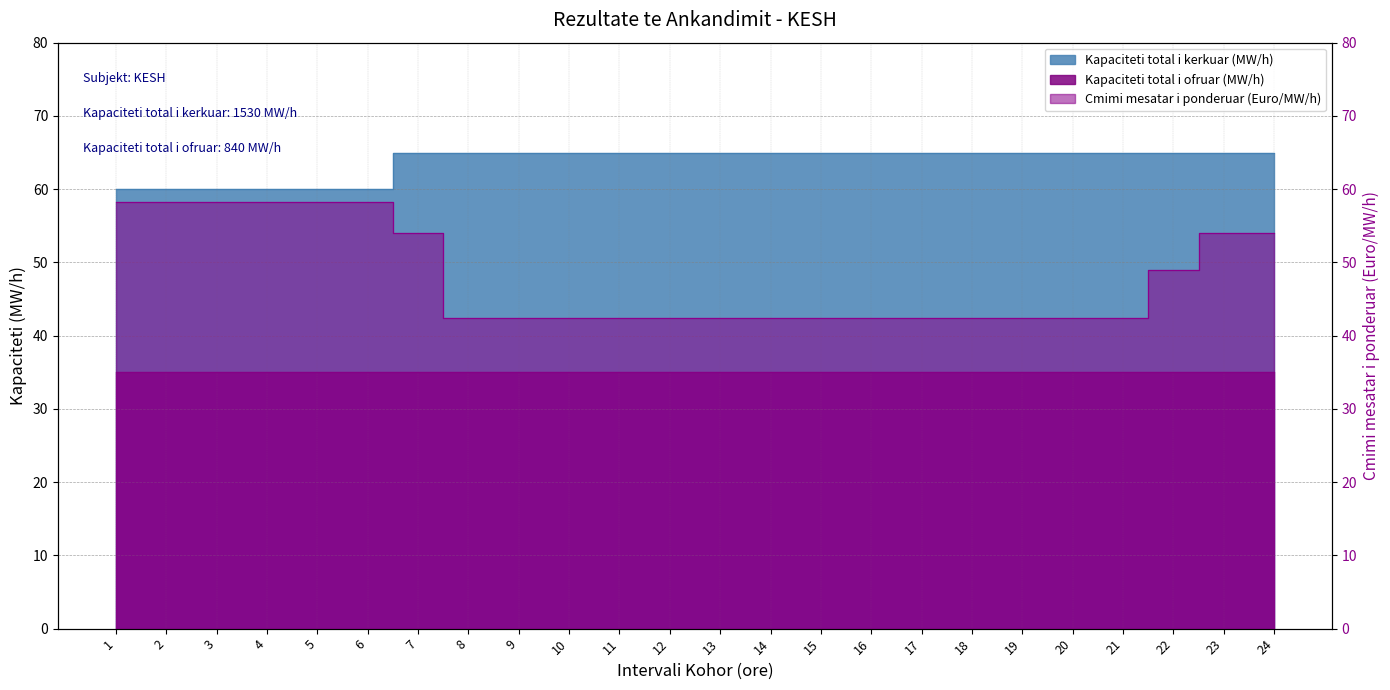

Which category has the lowest value across all series?

8